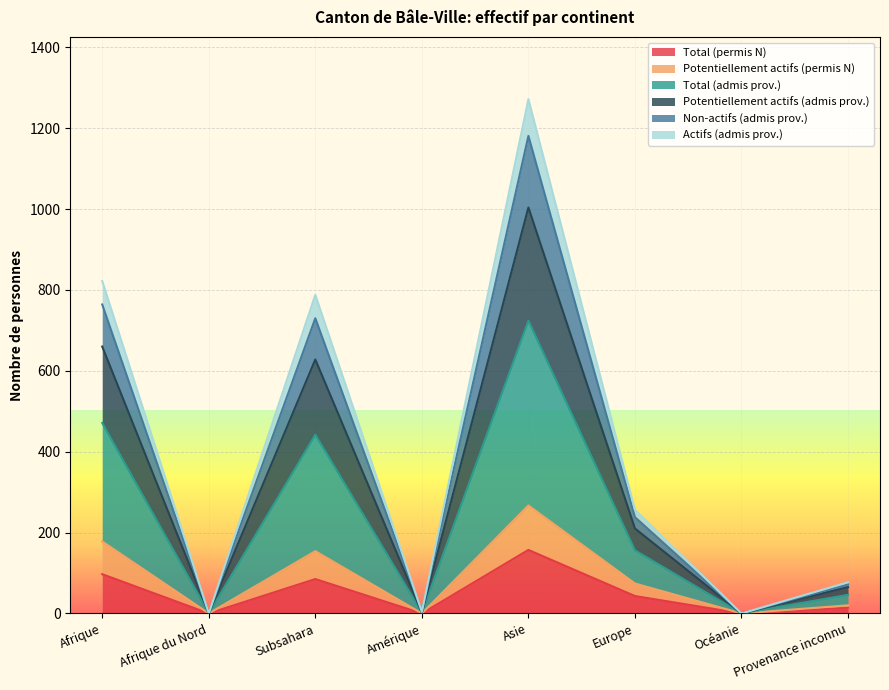

At Provenance inconnu, list the series in order from smallest to largest.

Total (permis N), Potentiellement actifs (permis N), Actifs (admis prov.), Potentiellement actifs (admis prov.), Non-actifs (admis prov.), Total (admis prov.)